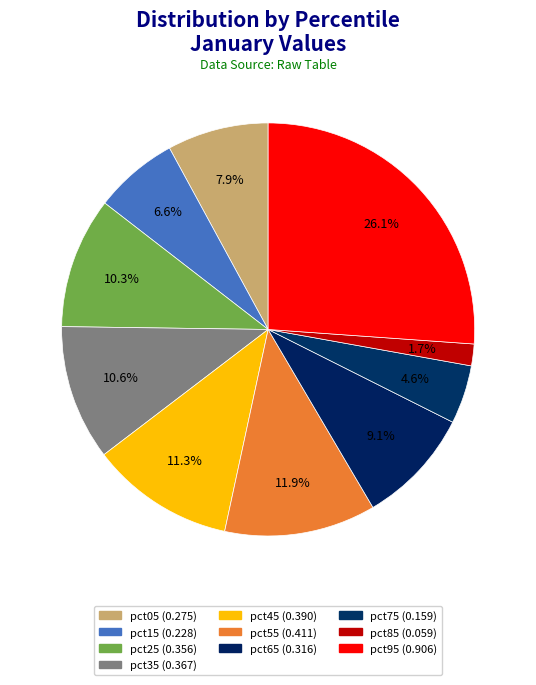

How many segments does this pie chart have?

10